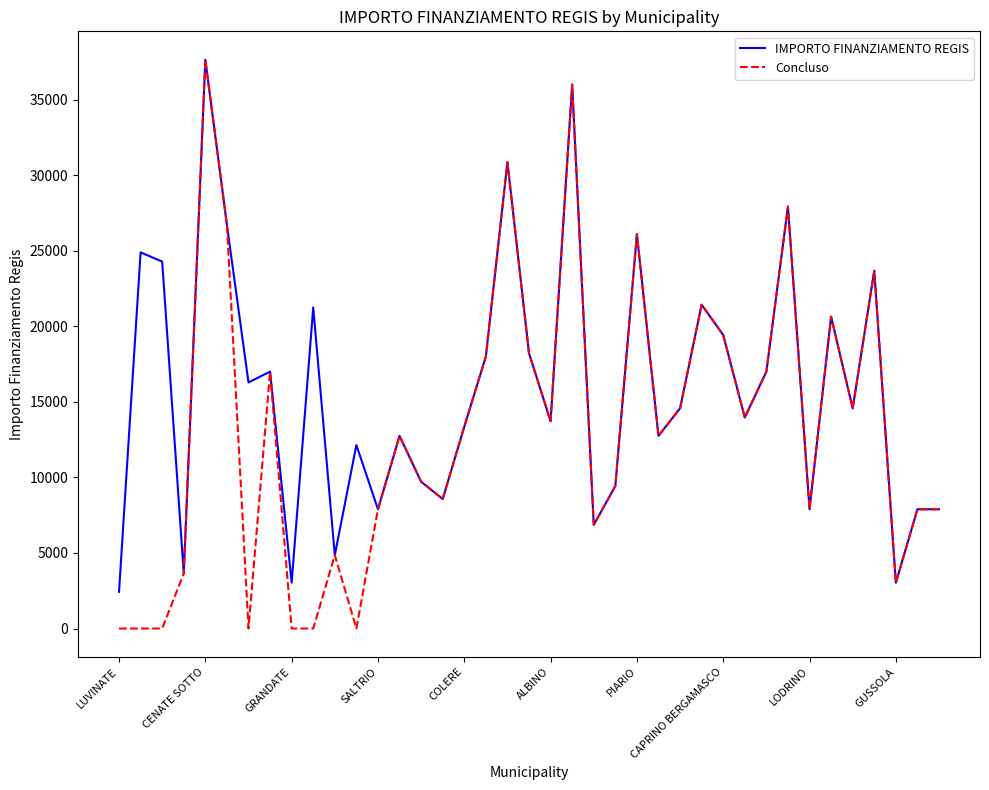

What are all the series names shown in the legend?

IMPORTO FINANZIAMENTO REGIS, Concluso